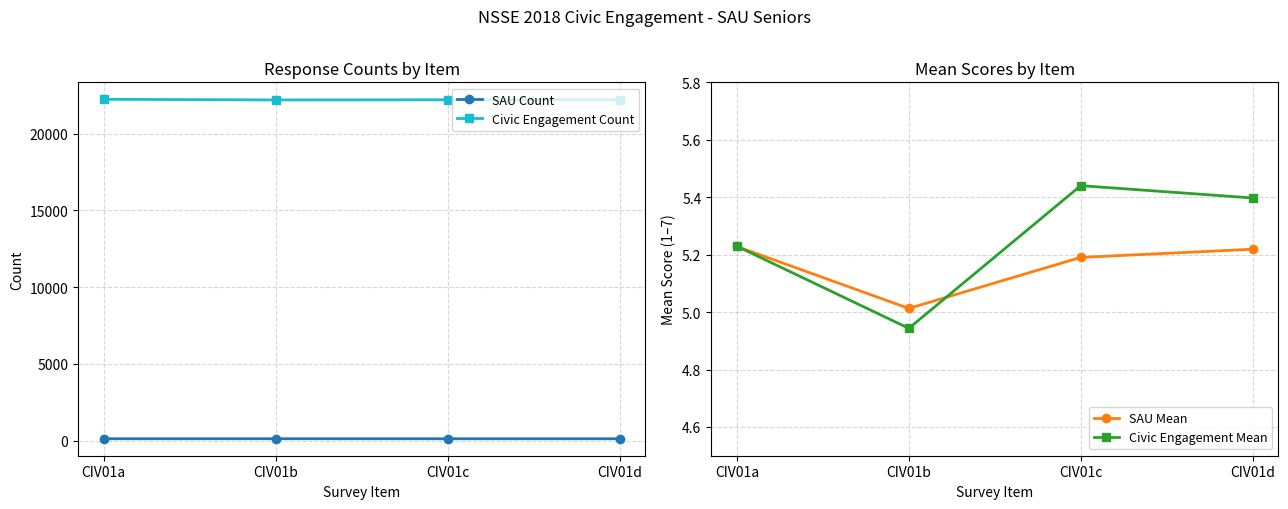

How many Civic Engagement Mean values are between 5 and 6?

3